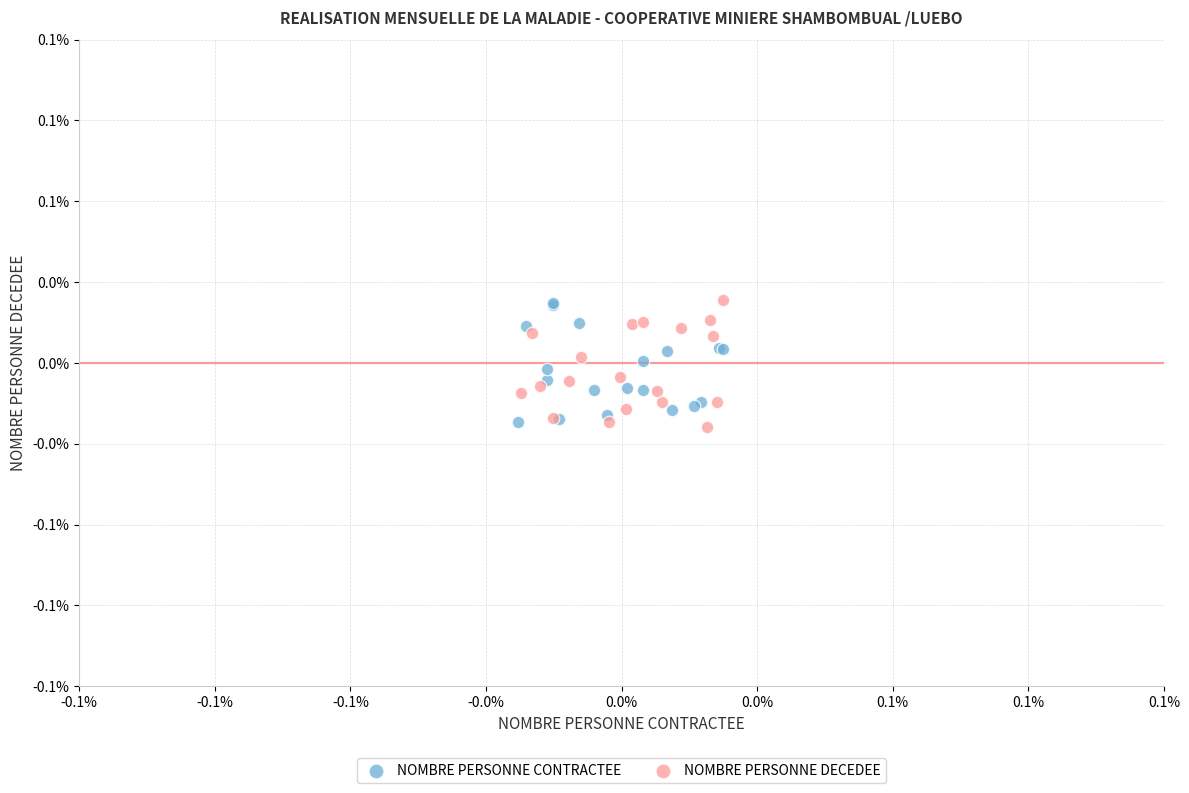

What are all the series names shown in the legend?

NOMBRE PERSONNE CONTRACTEE, NOMBRE PERSONNE DECEDEE